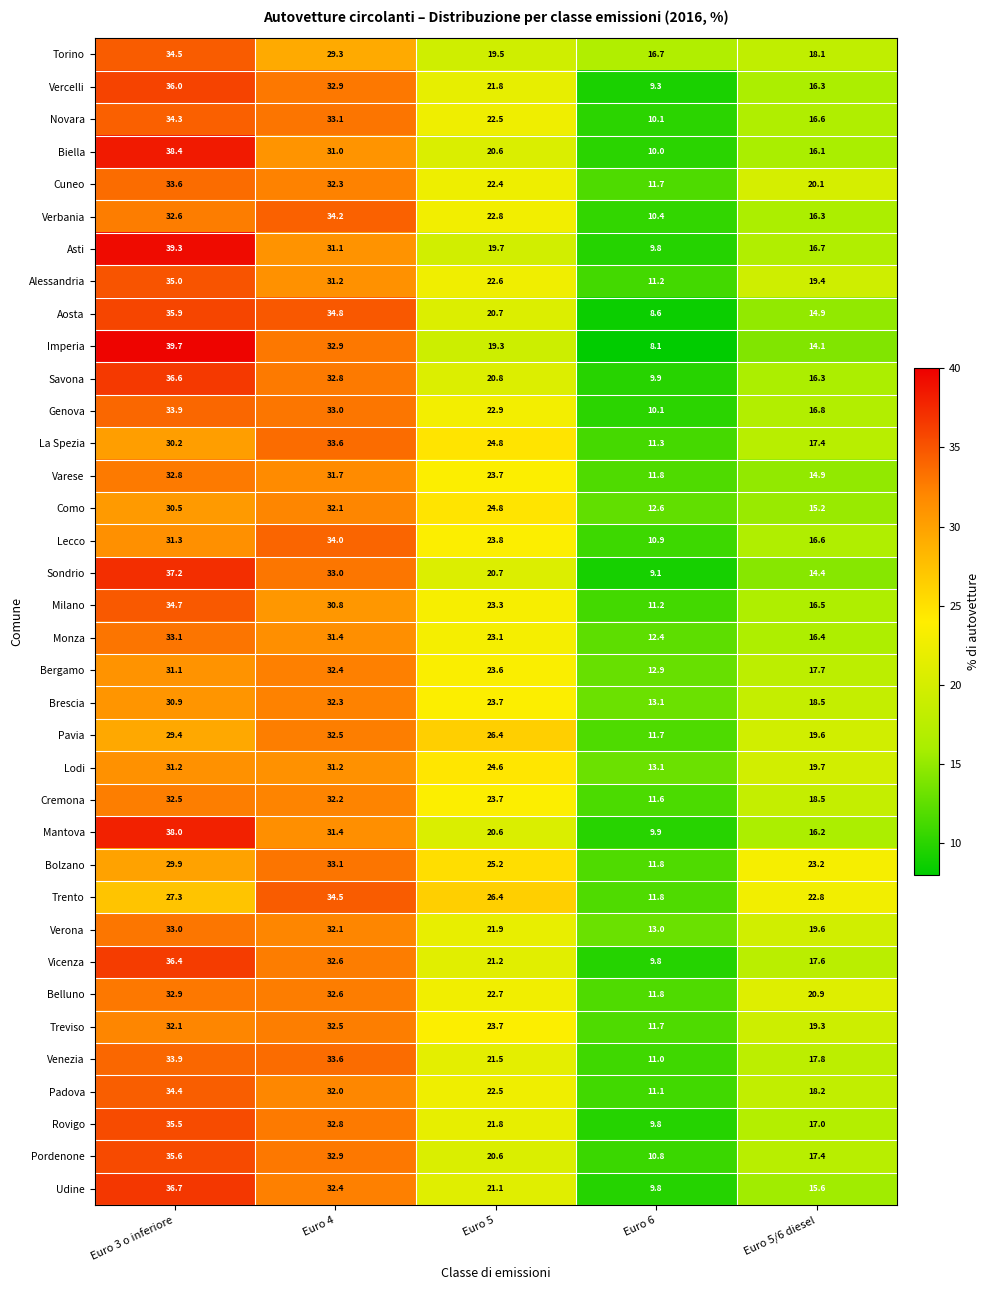

The Treviso series shows 32.5 at Euro 4. True or false?

True